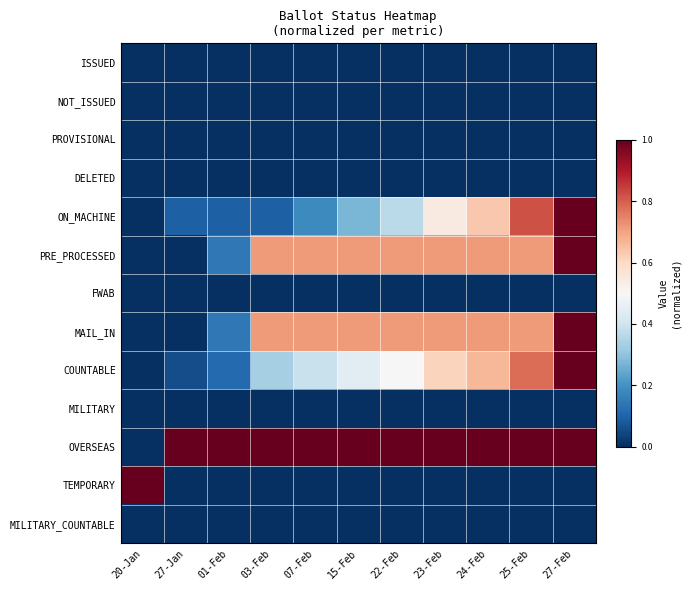

At how many categories does at least one series exceed 0?

11